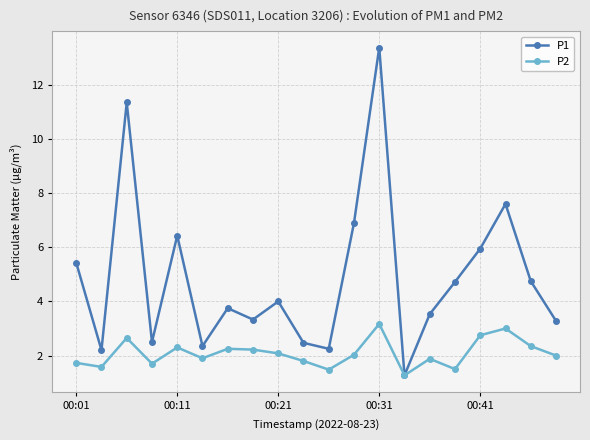

What is the minimum value for P2?

1.3